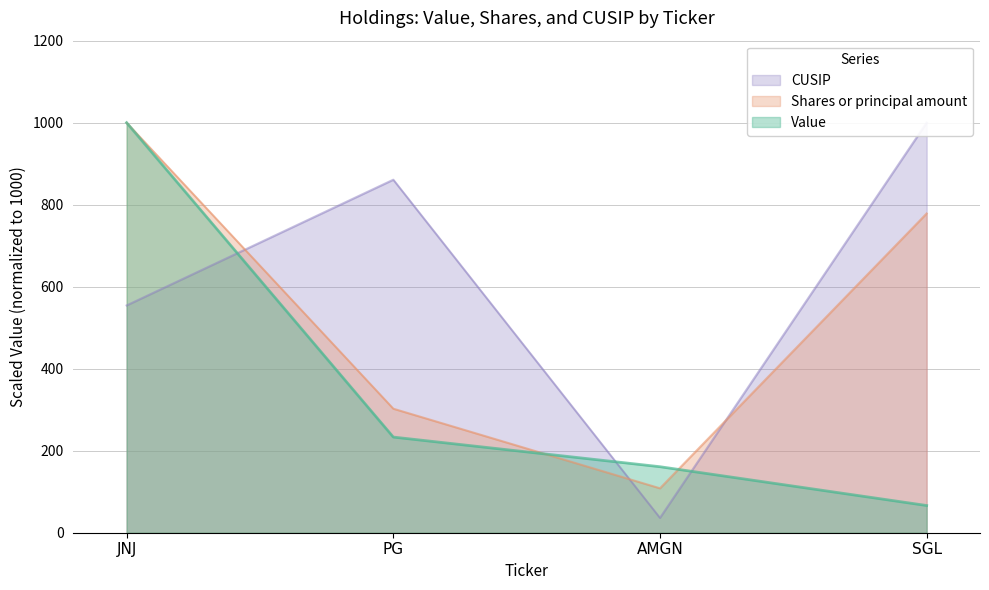

How many categories are shown in the chart?

4